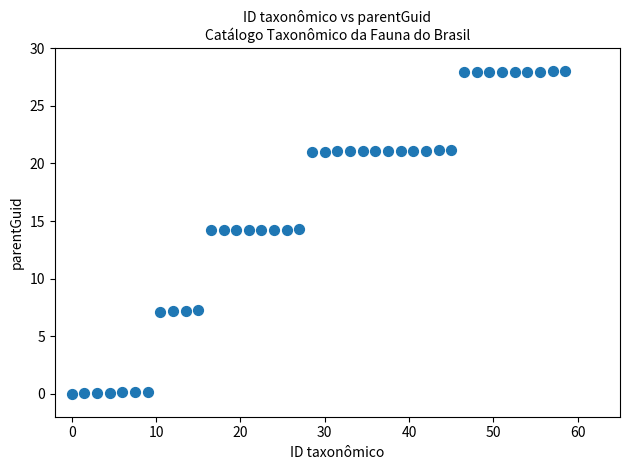

What is the range of X values (max minus min)?

58.5